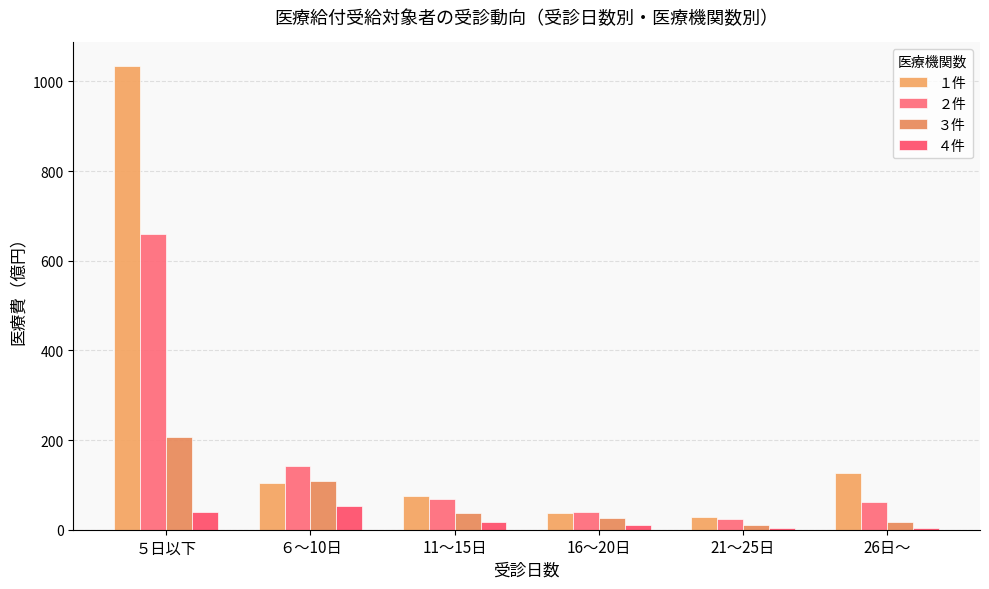

What is the sum of all １件 values?

1406.9